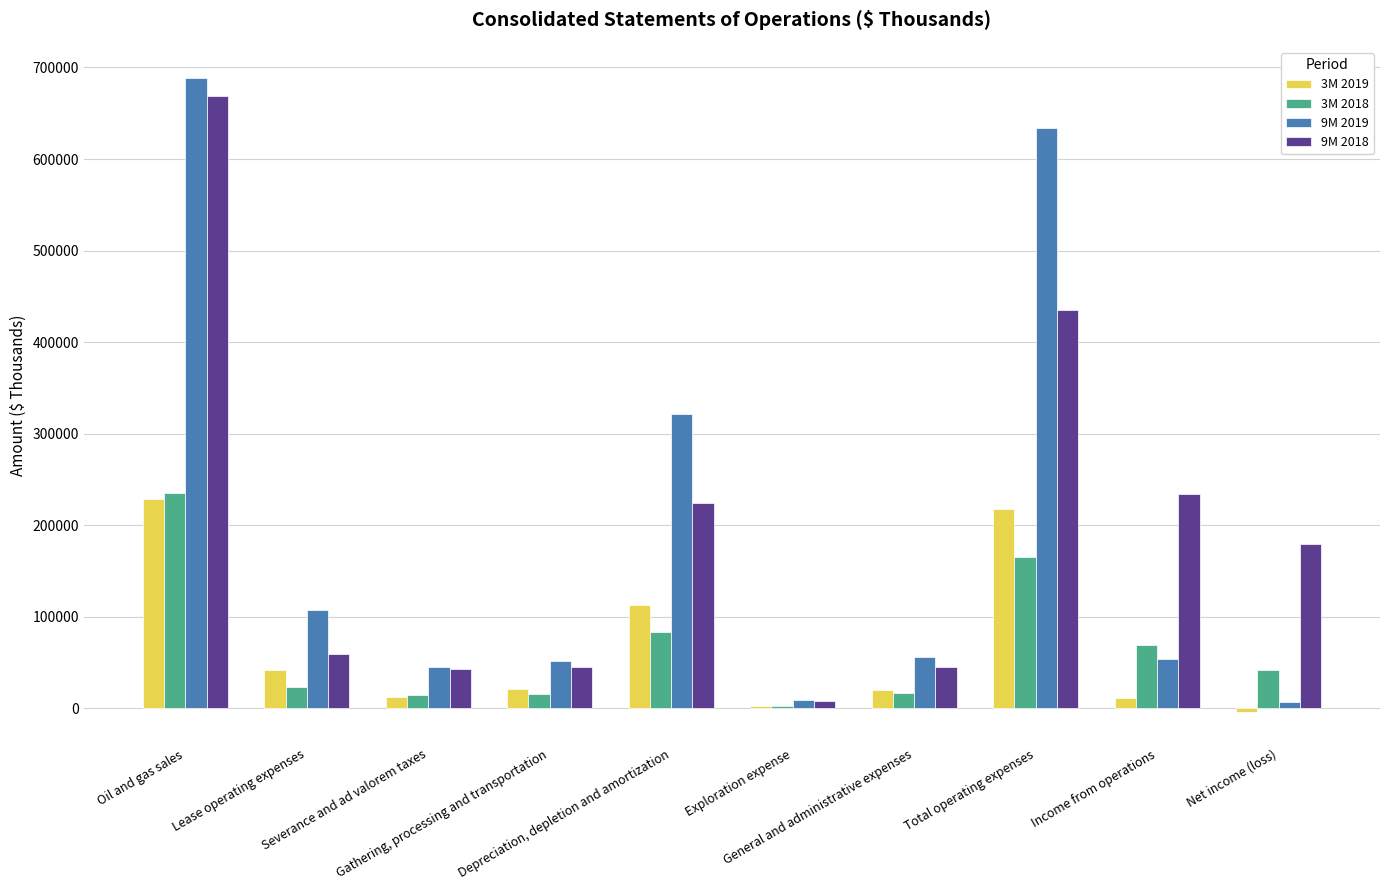

What is the difference between the 9M 2019 values at Depreciation, depletion and amortization and Income from operations?

267839